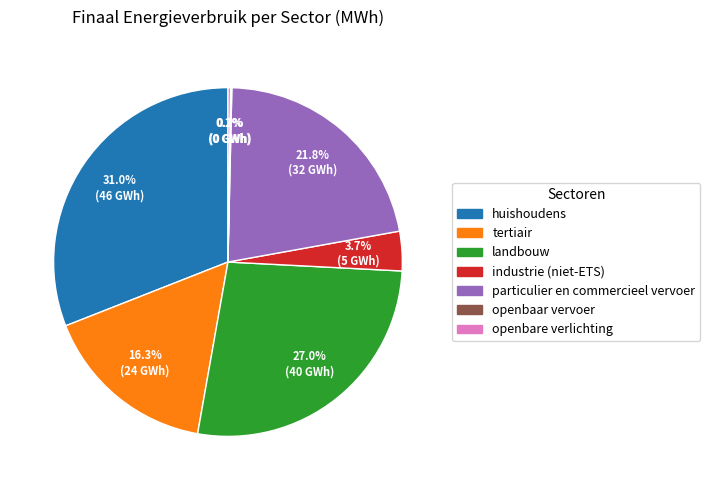

Between tertiair and huishoudens, which is larger?

huishoudens